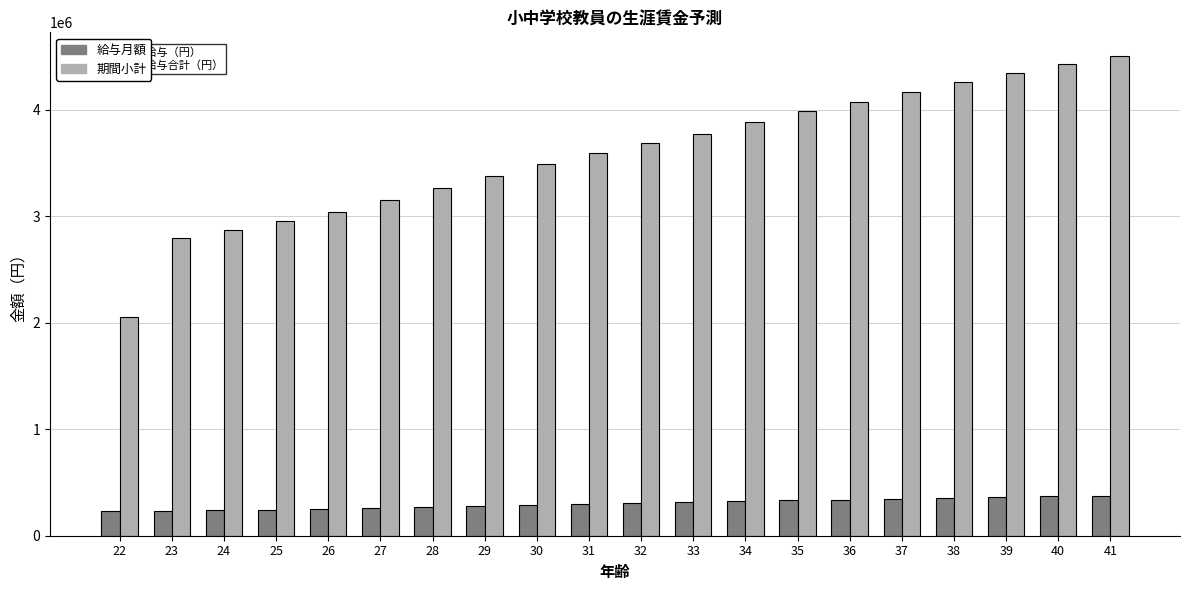

Is it true that 給与月額 equals 262912 at 27?

True